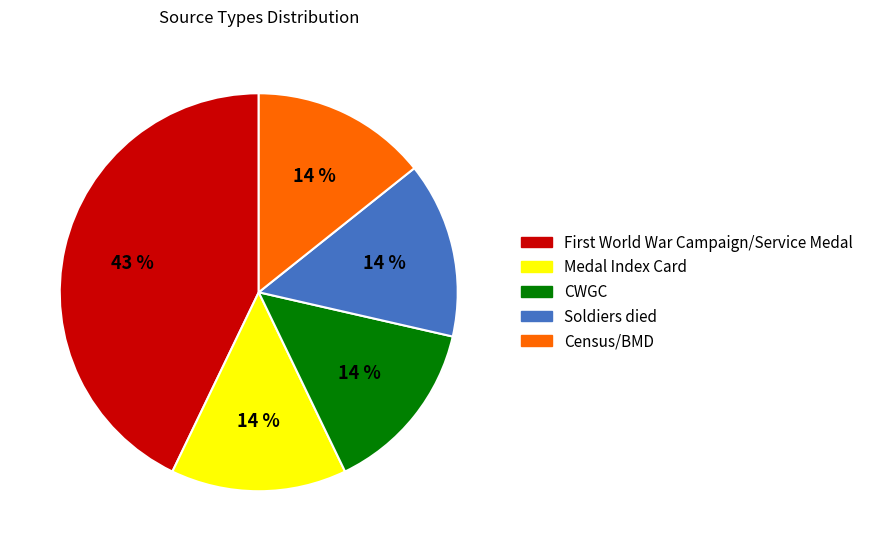

What is the largest slice in the pie chart?

First World War Campaign/Service Medal